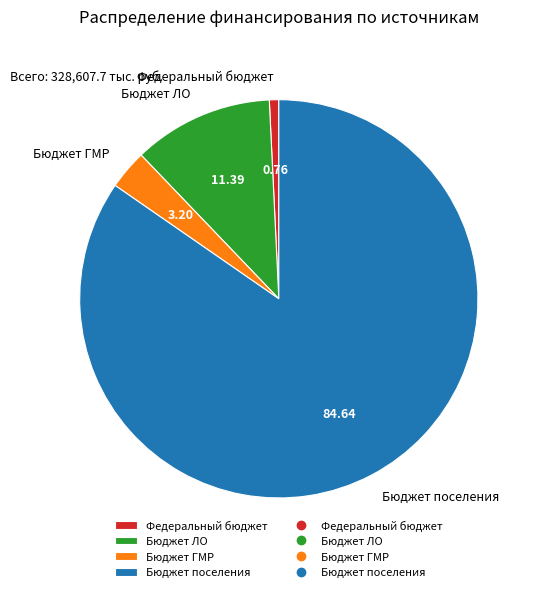

Is it true that Бюджет ГМР is 14% of the pie?

False